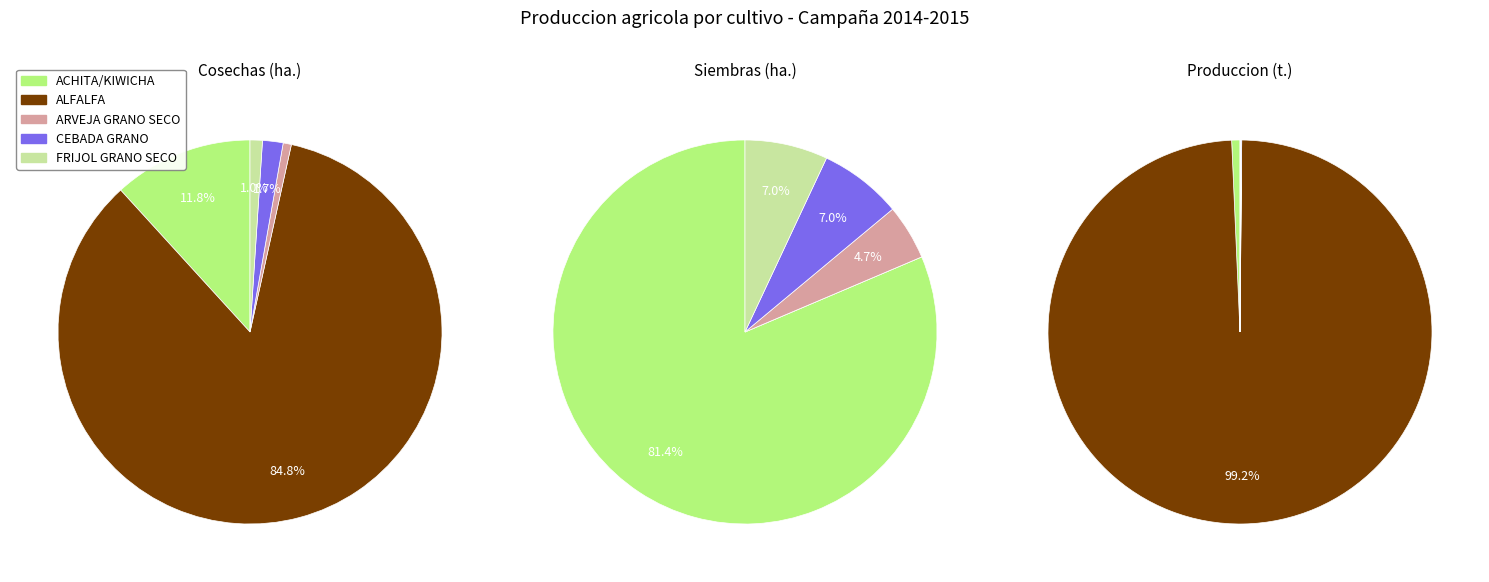

Does ARVEJA GRANO SECO account for over 50% of the chart?

No